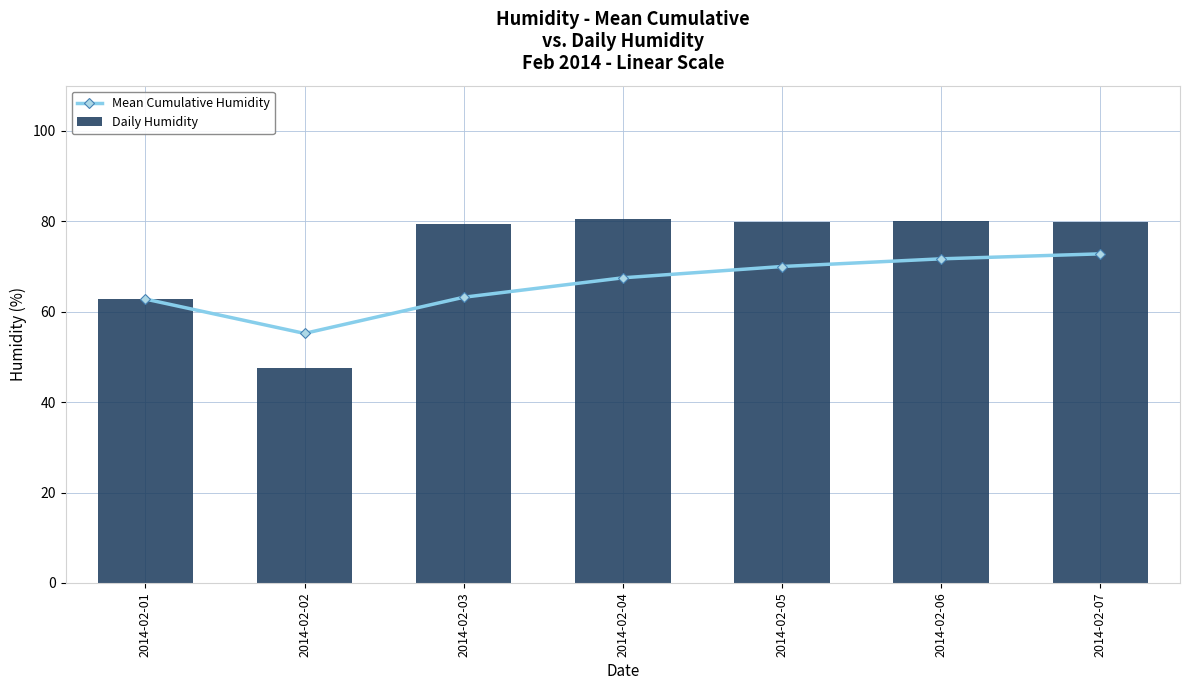

Which label corresponds to the smallest value in the chart?

2014-02-02